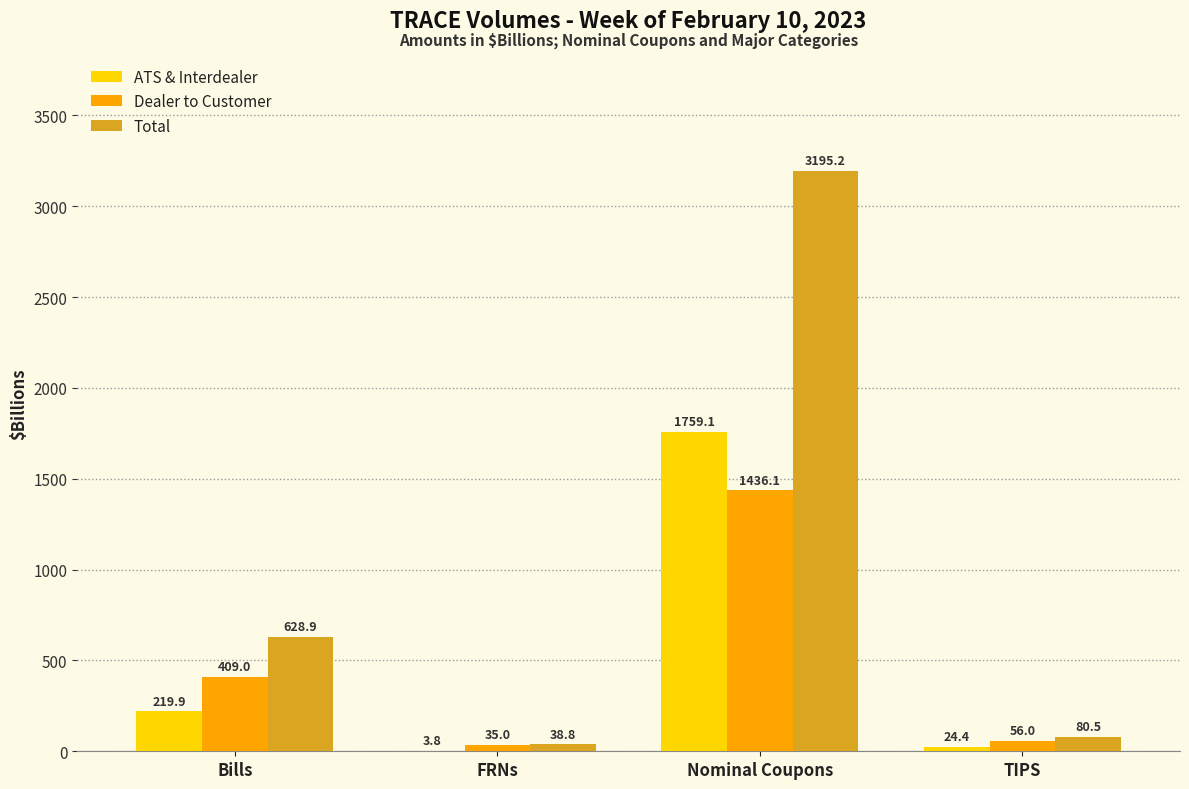

Reading left to right, transcribe all the data shown in this chart.

ATS & Interdealer: 219.9	3.8	1759.1	24.4
Dealer to Customer: 409.0	35.0	1436.1	56.0
Total: 628.9	38.8	3195.2	80.5